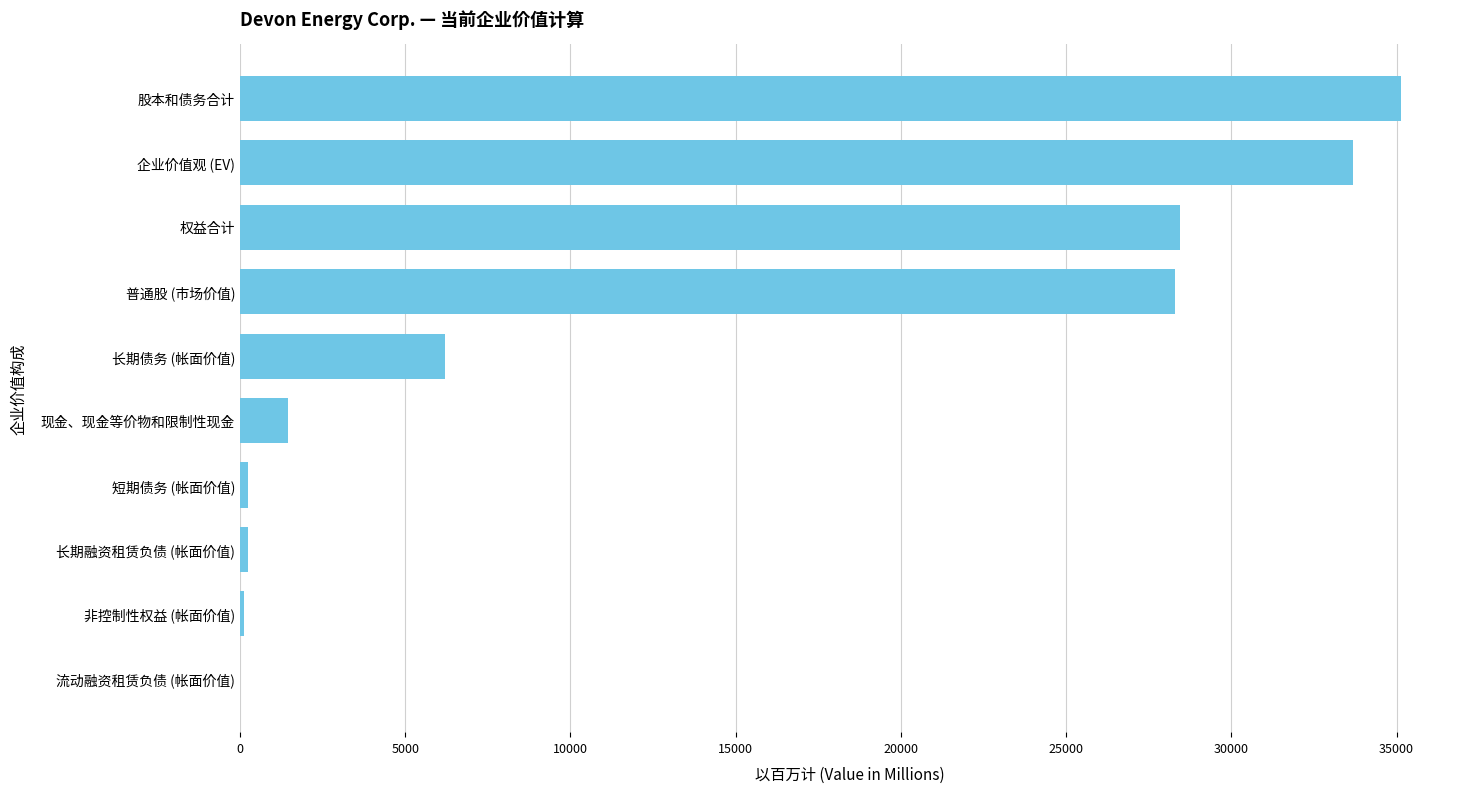

Which label corresponds to the largest value in the chart?

股本和债务合计